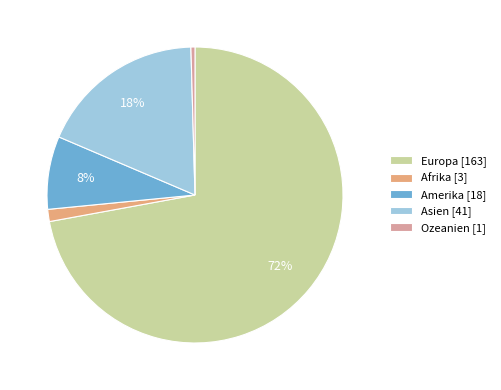

How many slices are in this pie chart?

5